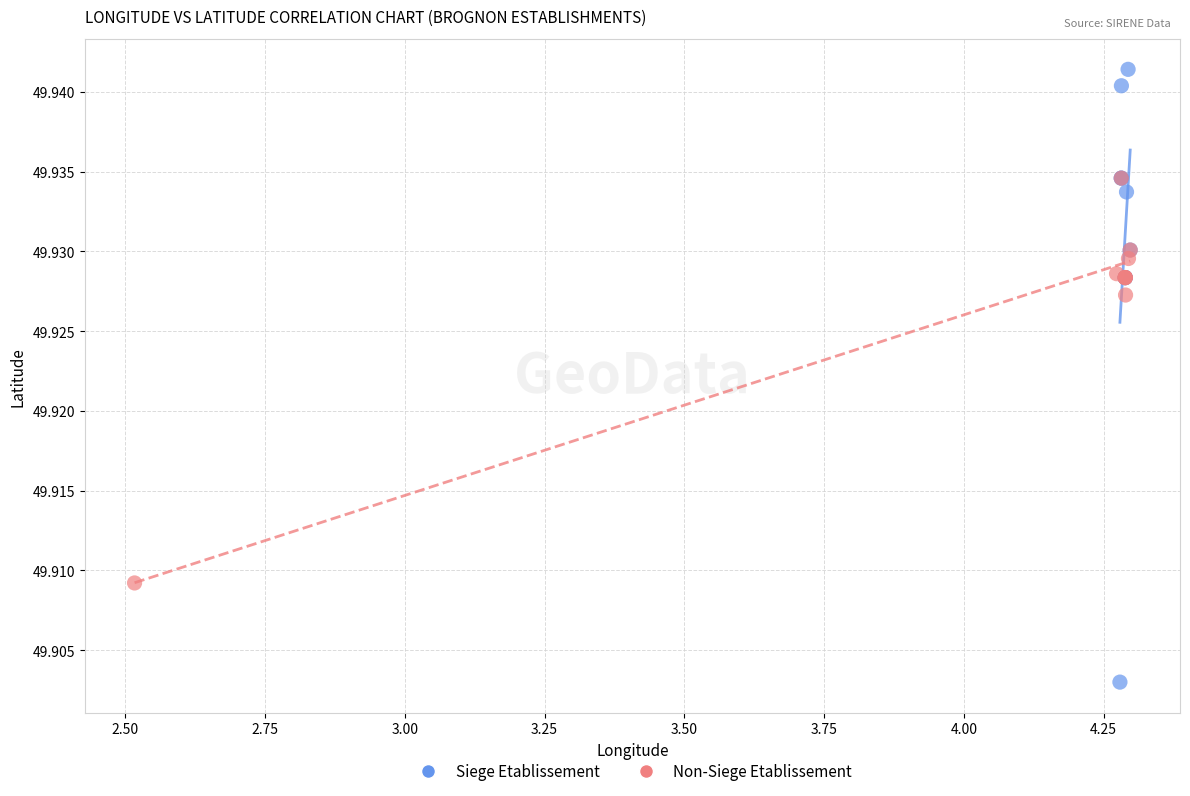

Which series has the widest spread of Y values?

Siege Etablissement